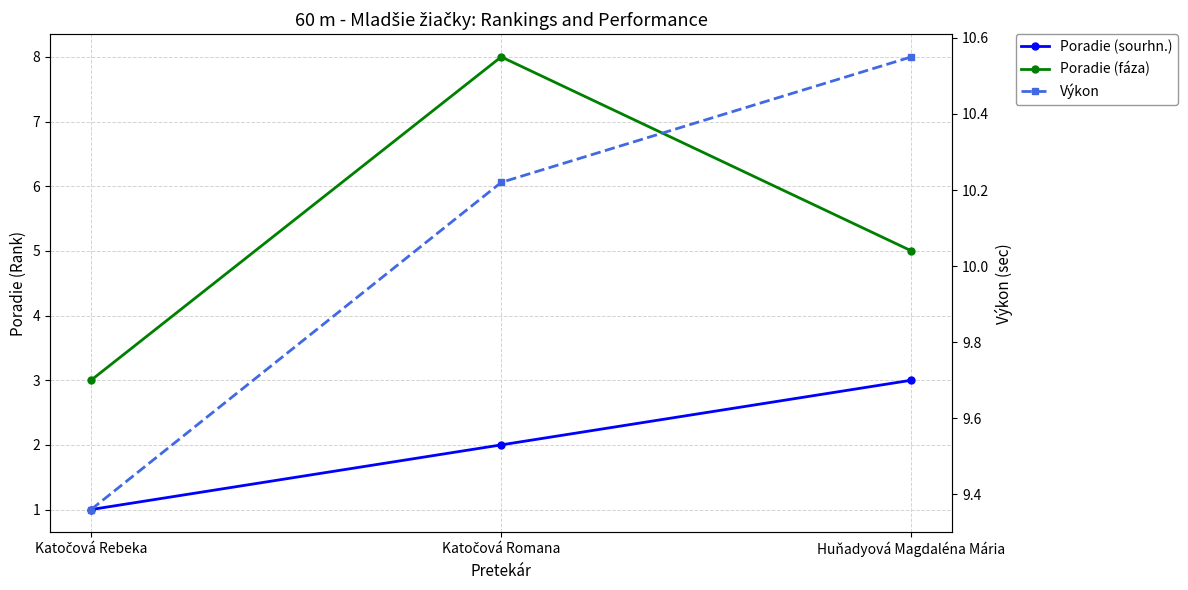

What is the approximate value of Poradie (sourhn.) at Katočová Rebeka?

1.0